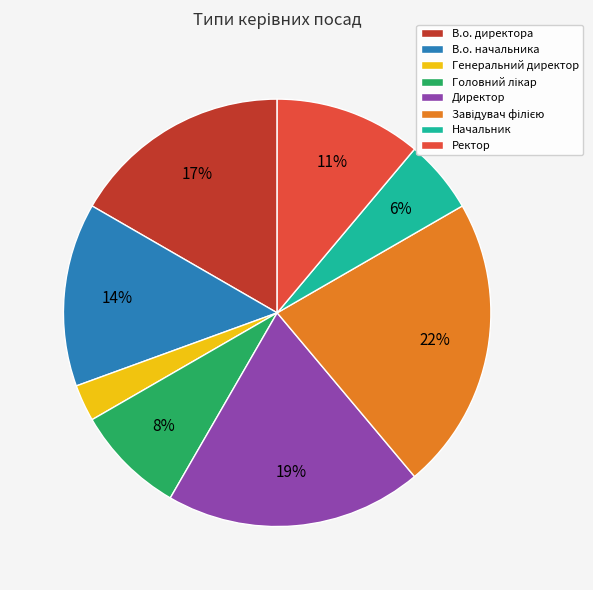

Is Директор the majority of the pie?

No